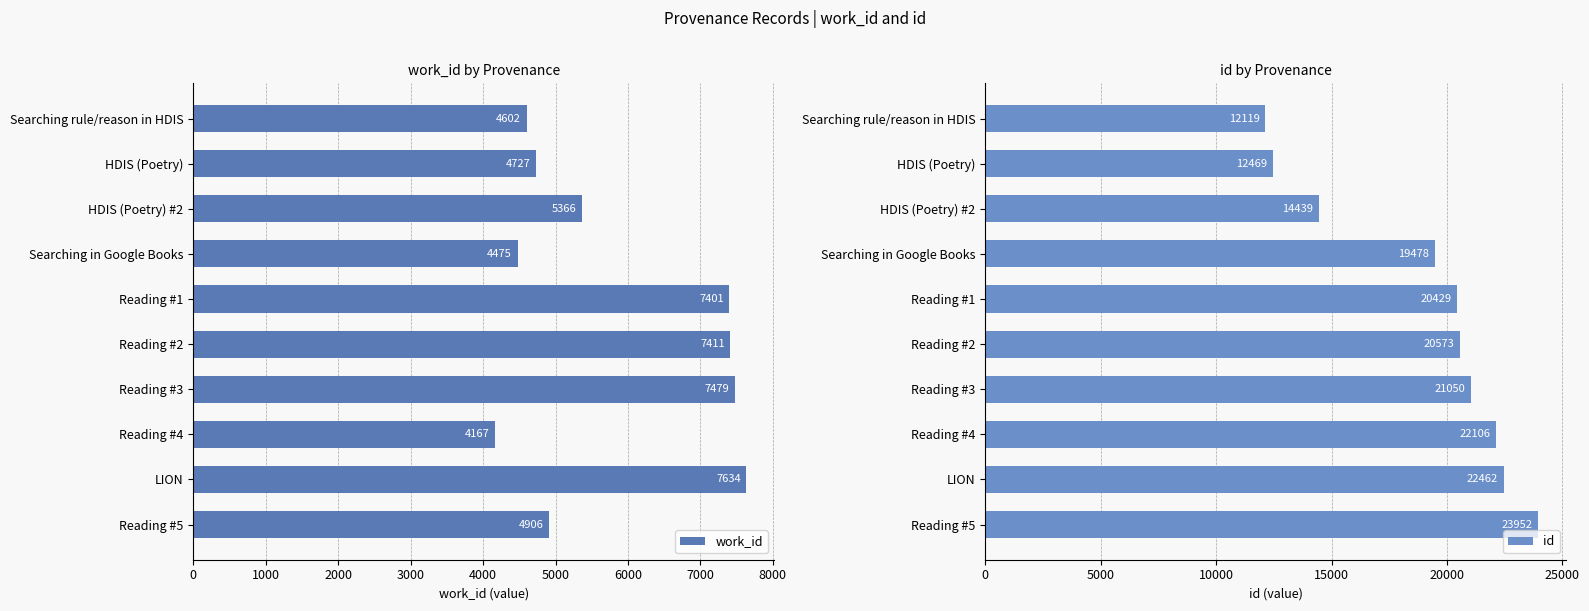

How many bars are there in each group?

2